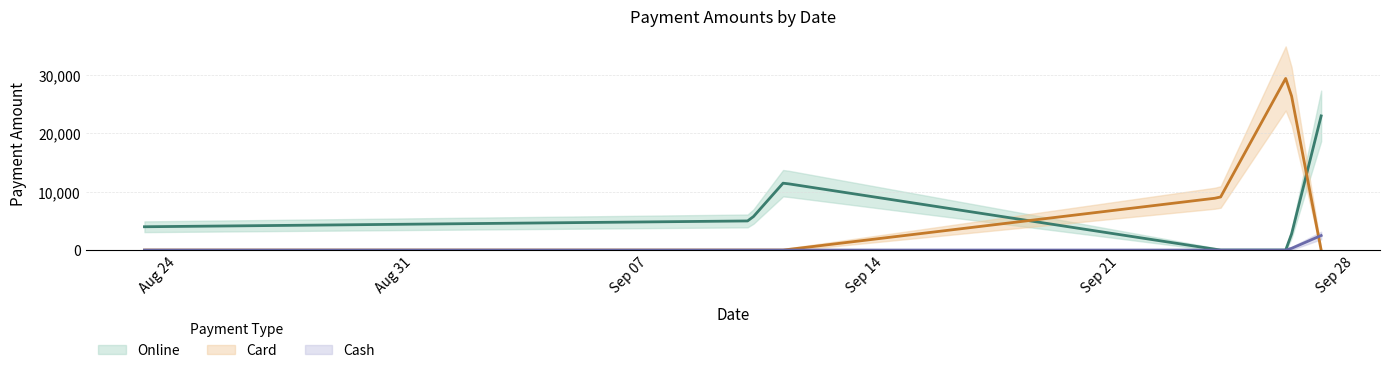

True or false: Online and Other intersect in this chart.

False